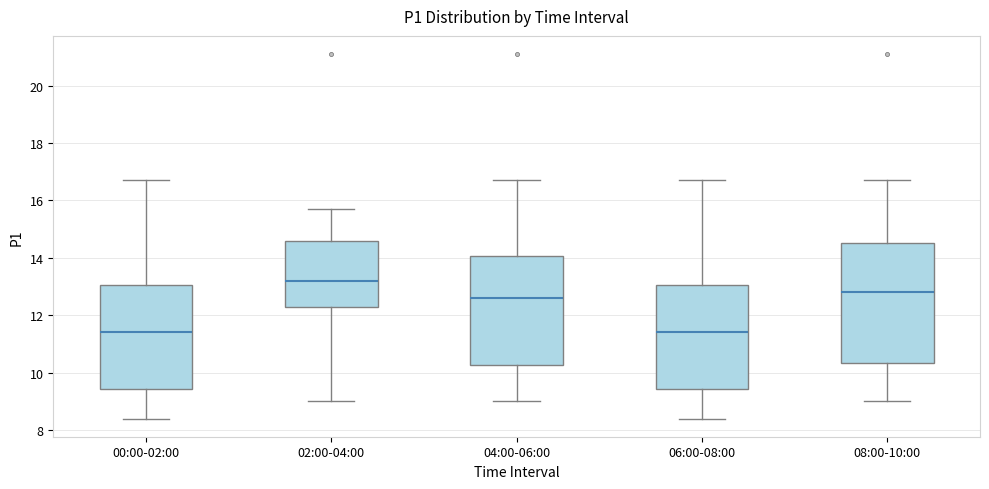

Where is the upper edge of the box for 00:00-02:00 on the y-axis? The values are not printed on the chart, so give them approximately, as read against the axis.

13.0